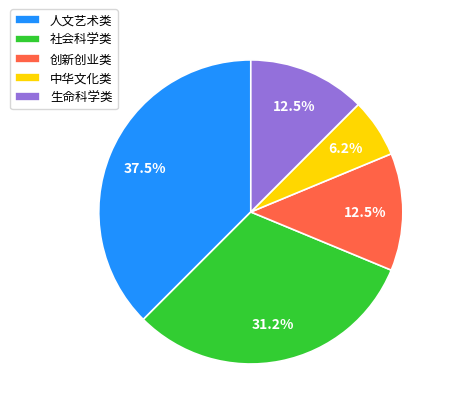

To the nearest percent, what is the average slice percentage?

20%